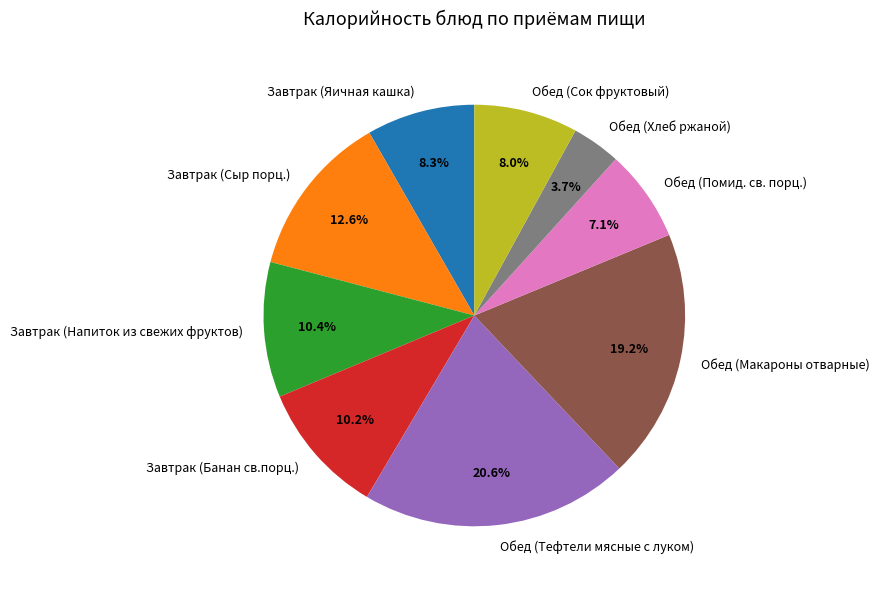

What portion of the pie excludes Завтрак (Сыр порц.)?

87.4%